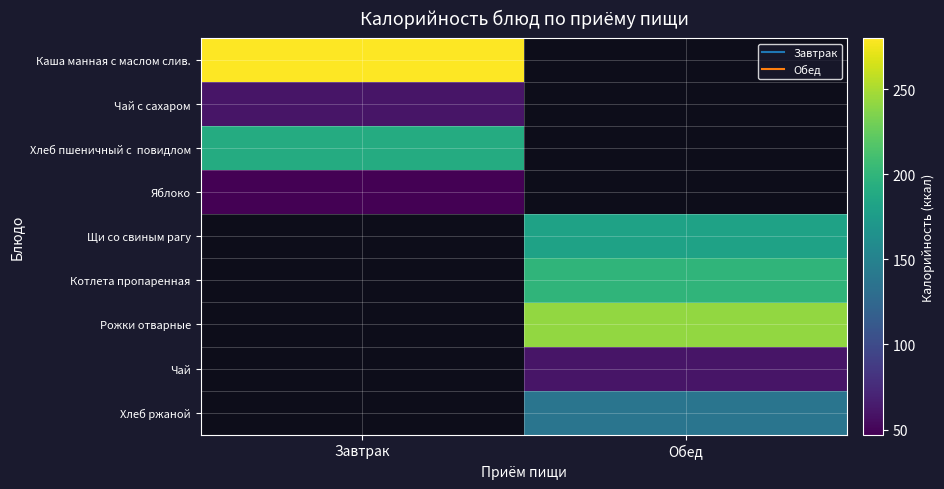

What is the greatest value displayed?

280.0